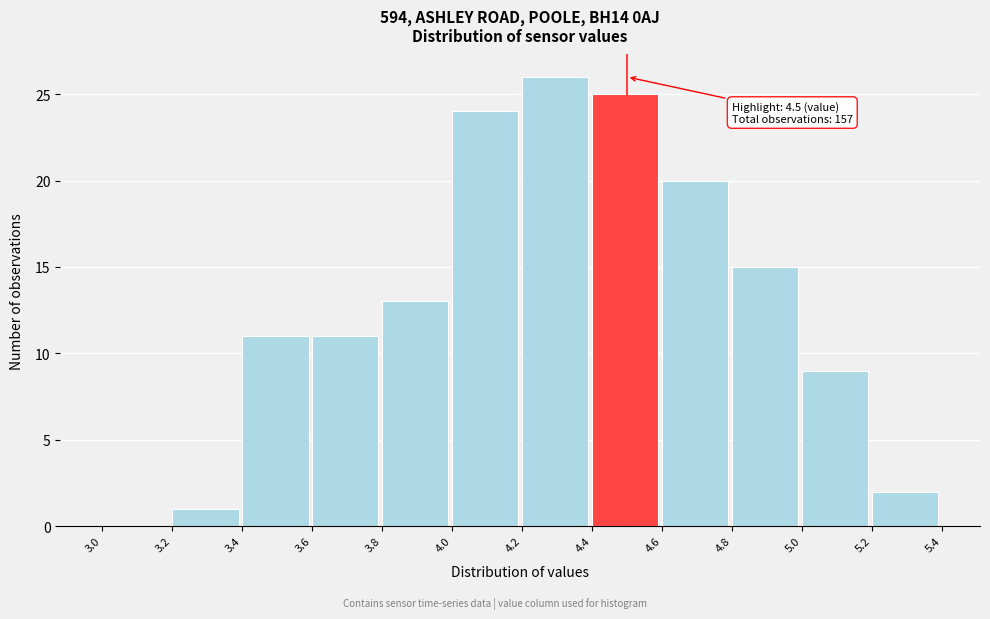

Over which range of the x-axis is the bar tallest?

4.2 to 4.4